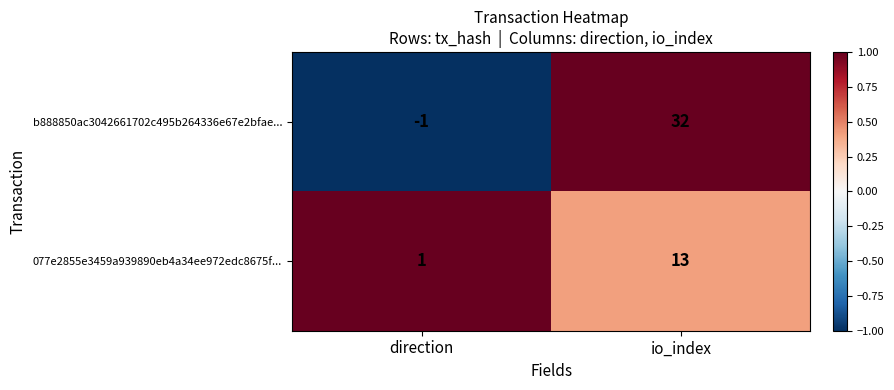

At which label does b888850ac3042661702c495b264336e67e2bfae... reach its minimum?

direction